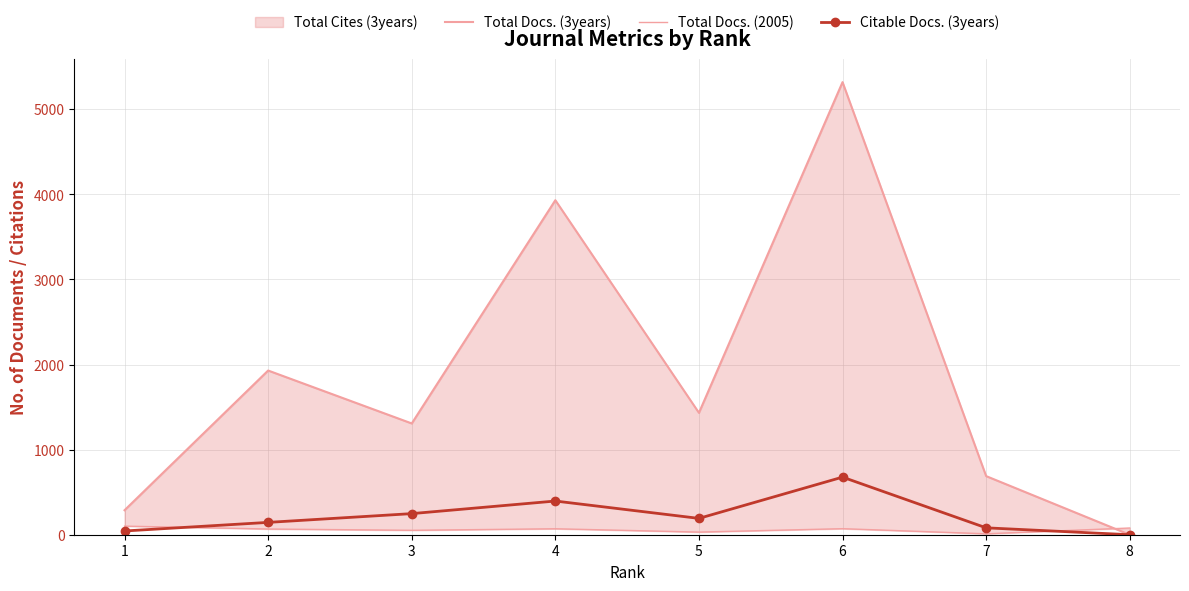

Reading left to right, what are all the values shown in this chart?

Total Docs. (3years): 1=288	2=1930	3=1308	4=3932	5=1433	6=5320	7=689	8=0
Total Docs. (2005): 1=101	2=67	3=52	4=70	5=31	6=71	7=11	8=79
Citable Docs. (3years): 1=44	2=145	3=248	4=396	5=192	6=677	7=81	8=0